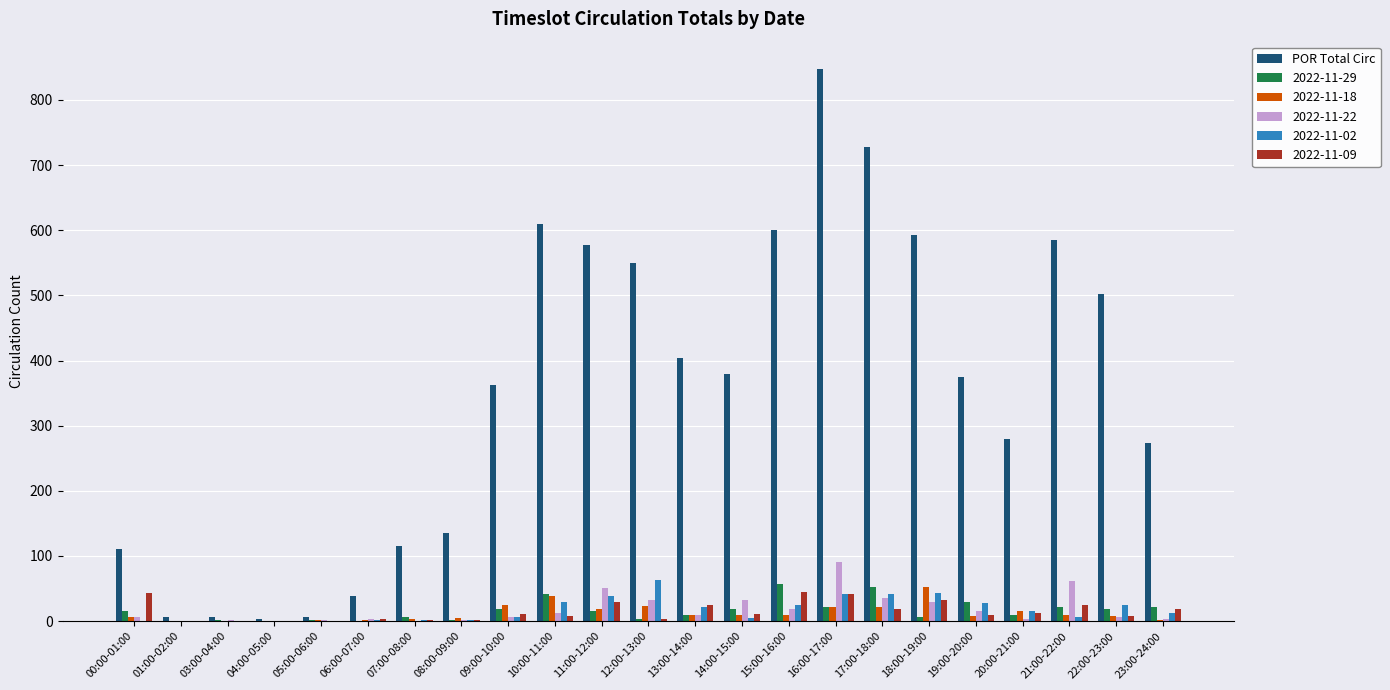

Between 06:00-07:00 and 18:00-19:00, which series saw the biggest shift?

POR Total Circ